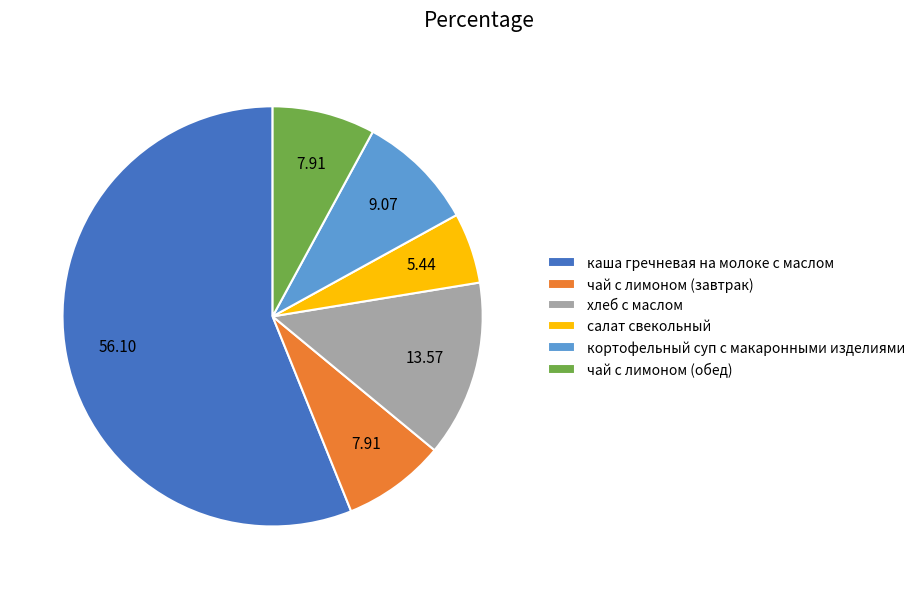

Which category accounts for the majority?

каша гречневая на молоке с маслом